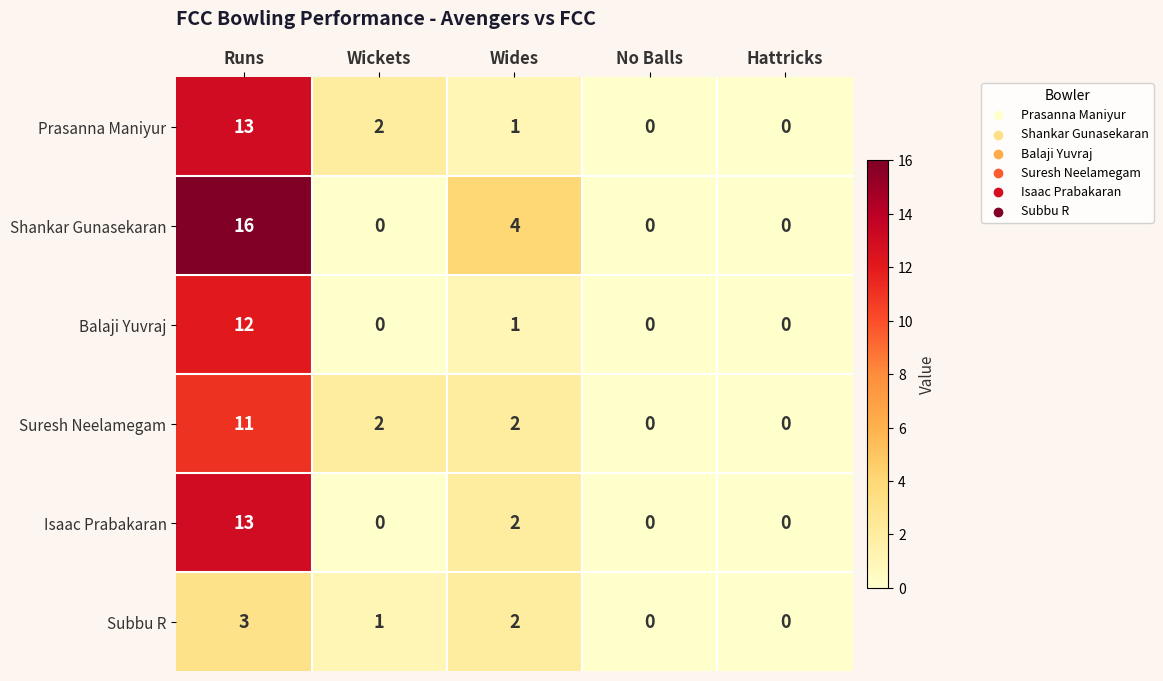

Is it true that Balaji Yuvraj equals 0 at No Balls?

True